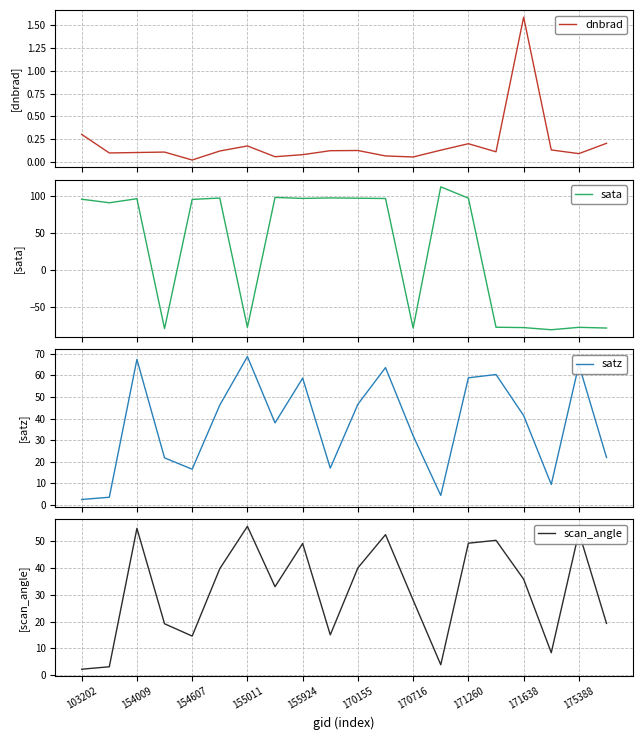

What is the total value across all series at 11?

212.8